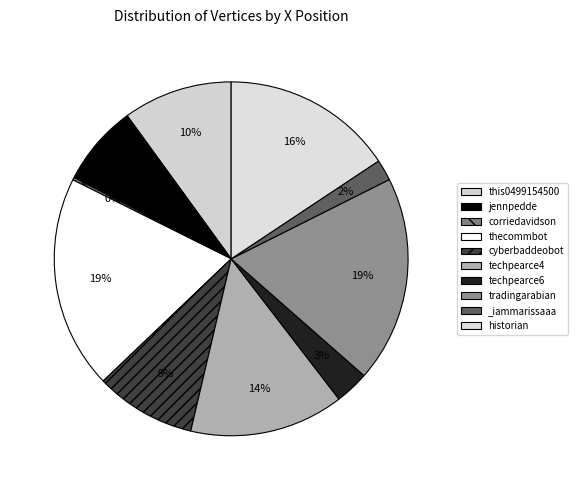

Count the number of slices in the pie.

10